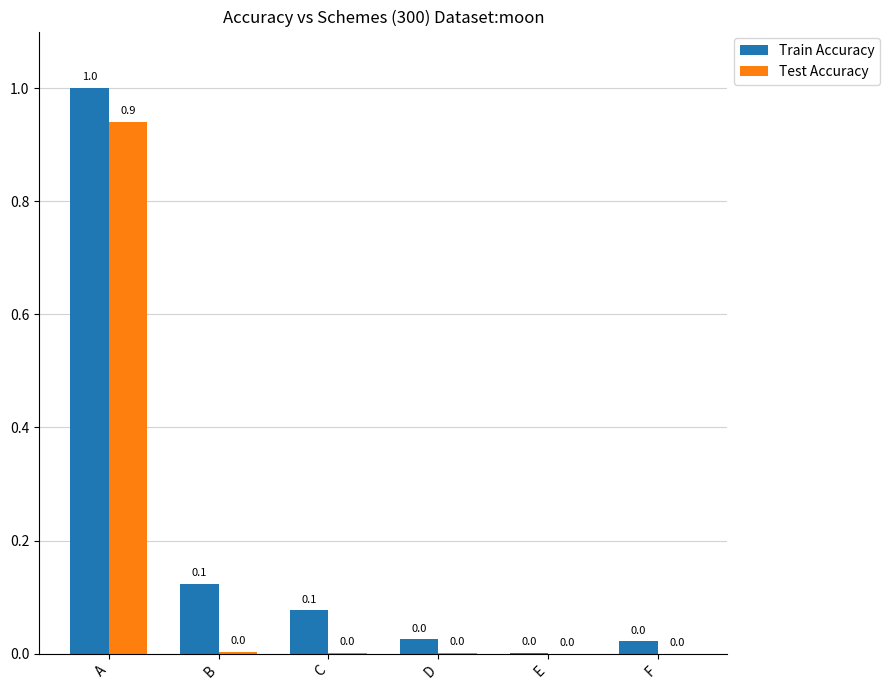

What is the sum of all Test Accuracy values?

0.9